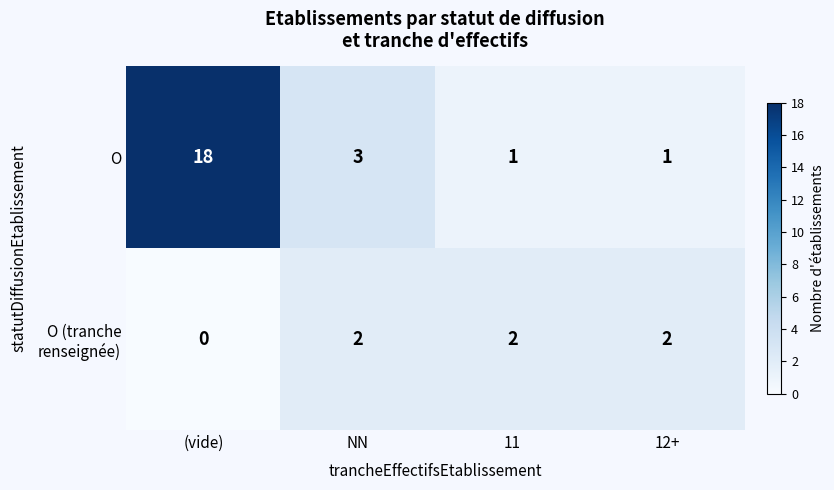

Is it true that O equals 4 at NN?

False